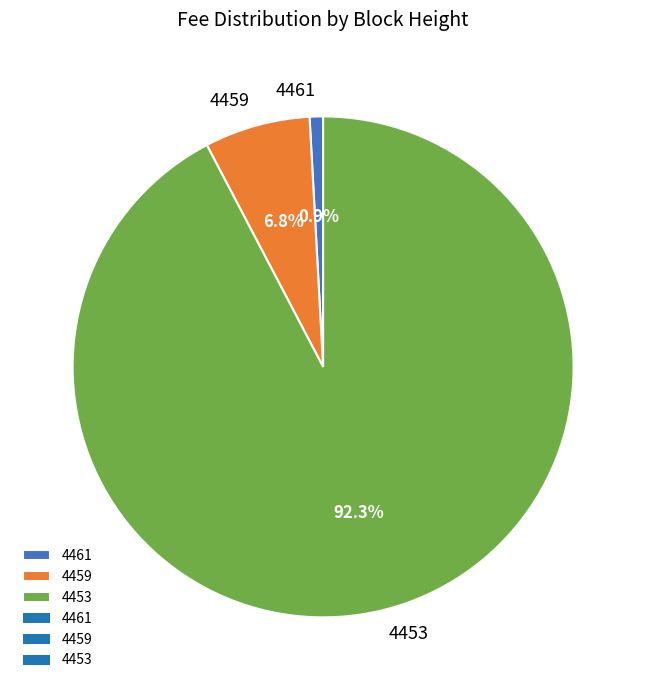

Which slice is the largest?

4453